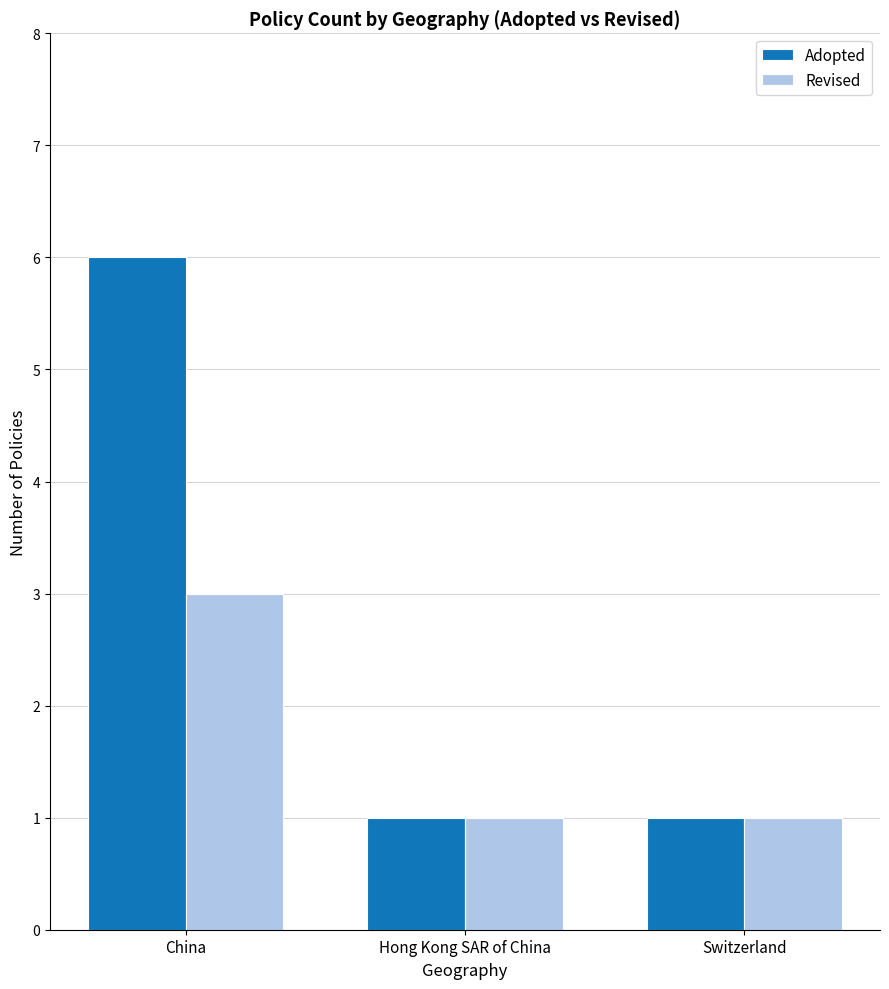

Reading left to right, what are all the values shown in this chart?

Adopted: China=6	Hong Kong SAR of China=1	Switzerland=1
Revised: China=3	Hong Kong SAR of China=1	Switzerland=1